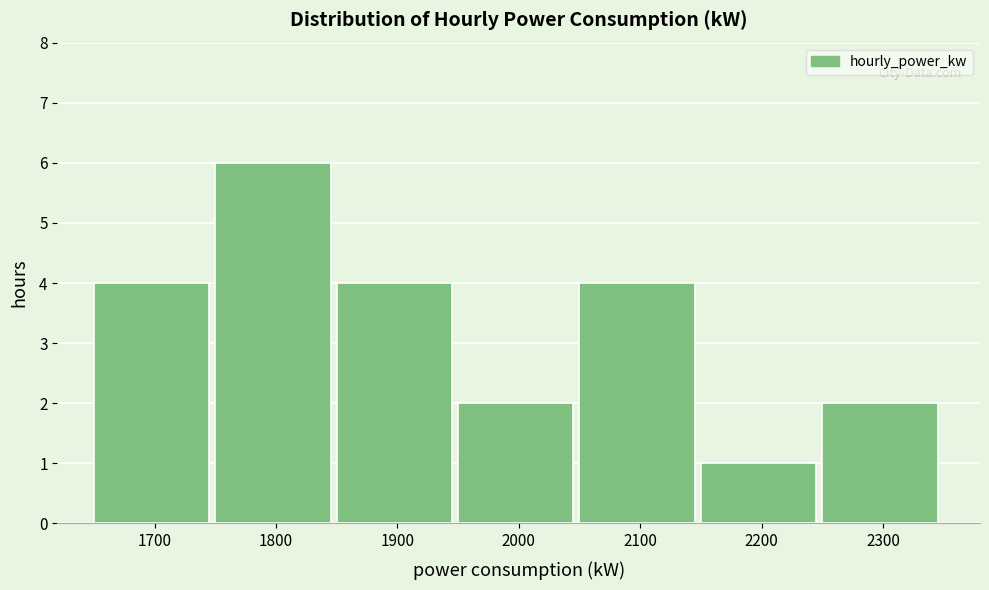

Reading left to right, extract all data points from this chart.

4	6	4	2	4	1	2